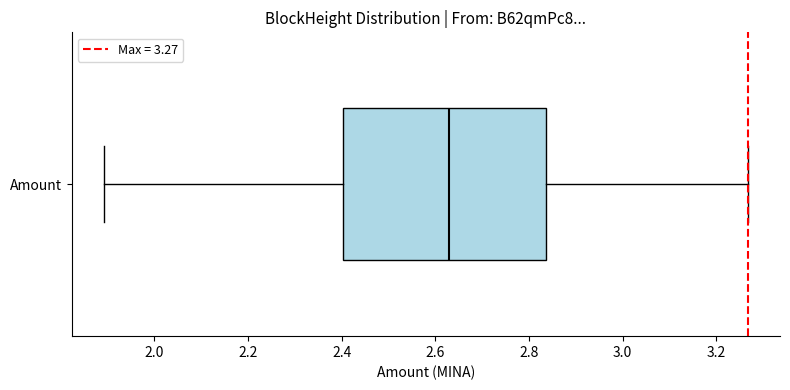

Where is the right edge of the box for Amount on the x-axis? The values are not printed on the chart, so give them approximately, as read against the axis.

2.84